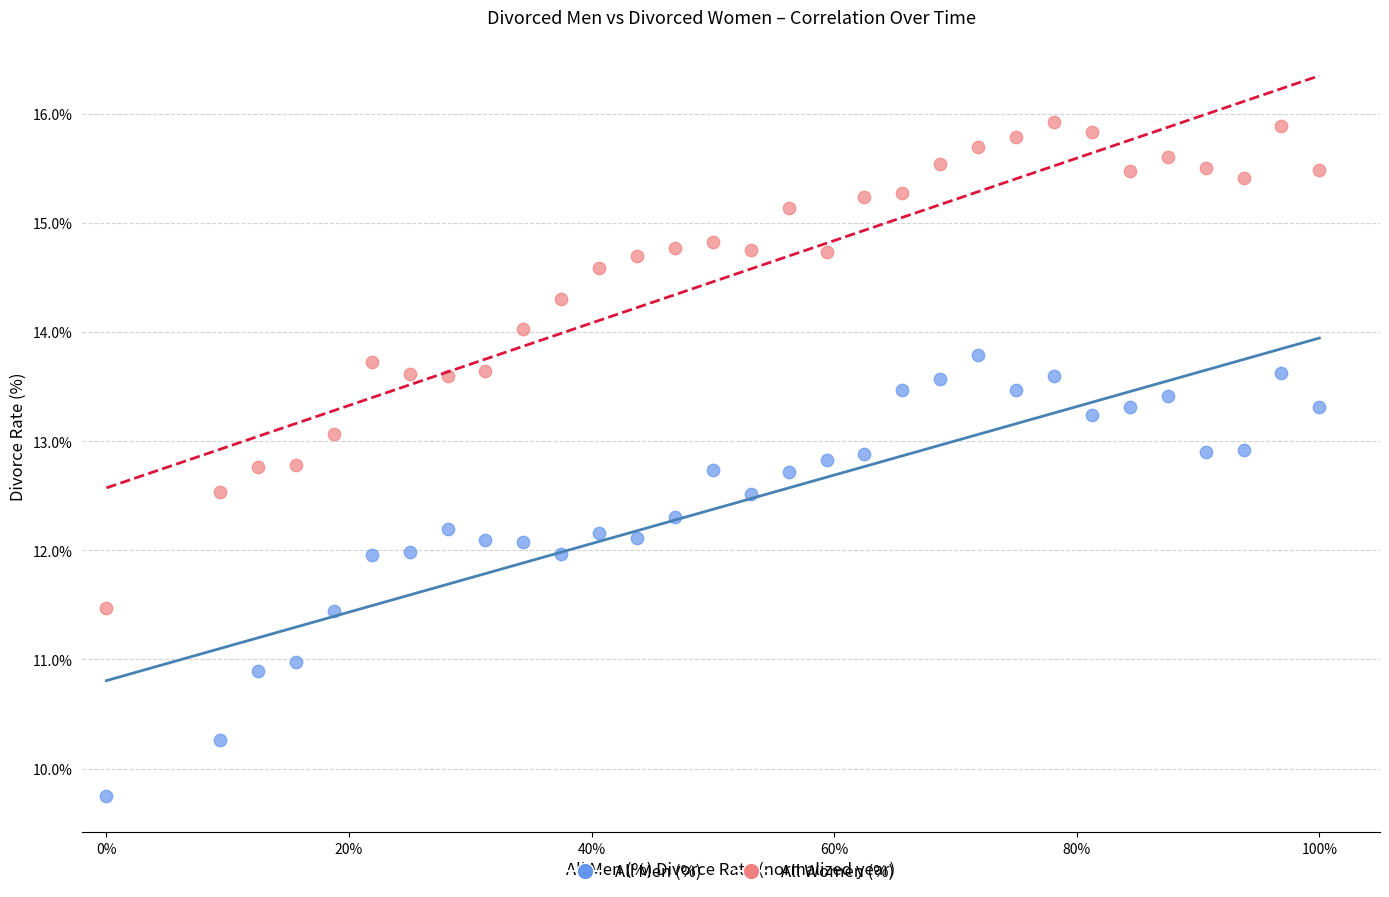

What are all the series names shown in the legend?

All Men (%), All Women (%)